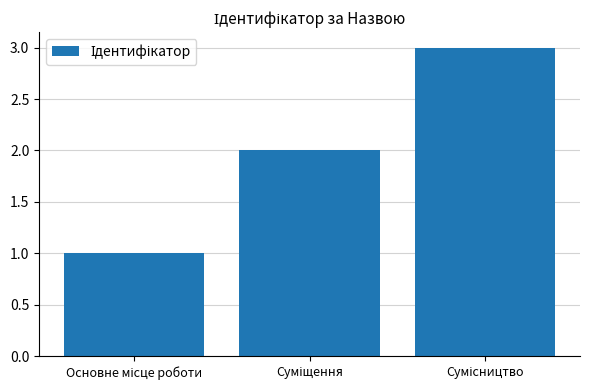

What is the sum of all values?

6